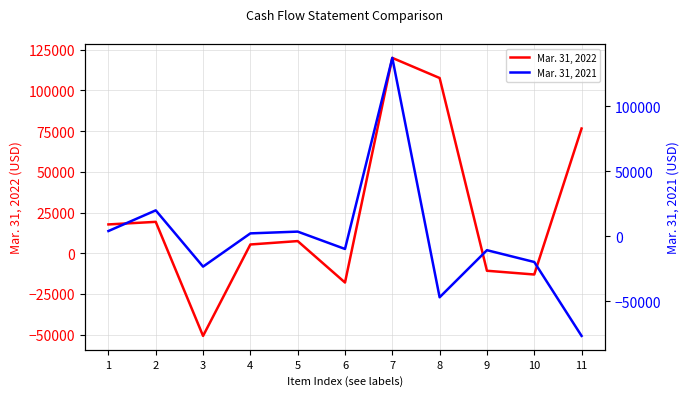

Reading right to left, extract all data points from this chart.

Mar. 31, 2022: 76589	-13041	-10741	107602	119950	-17972	7475	5386	-50741	19282	17704
Mar. 31, 2021: -76738	-19870	-10786	-47026	137174	-9842	3507	2153	-23429	19861	3958